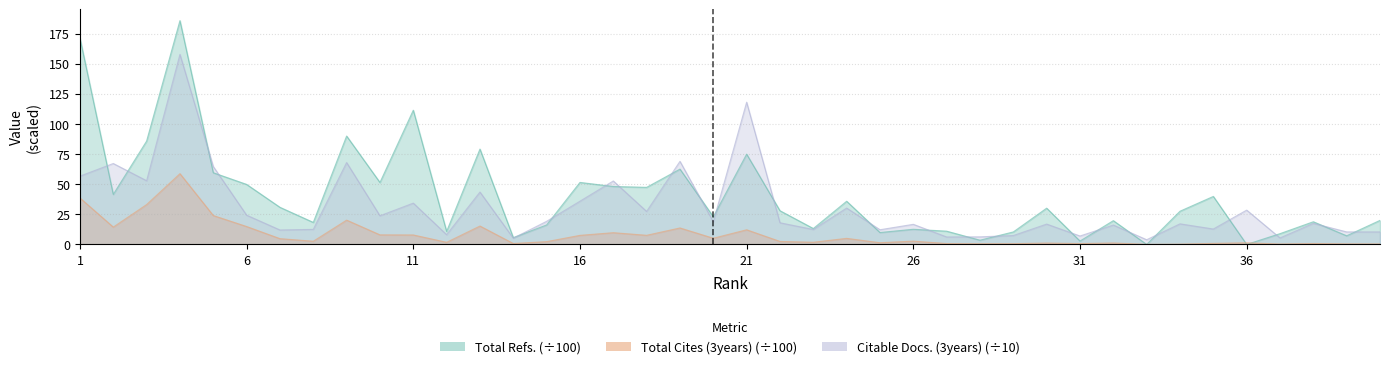

Is it true that Total Cites (3years) equals 0.3 at 37?

True